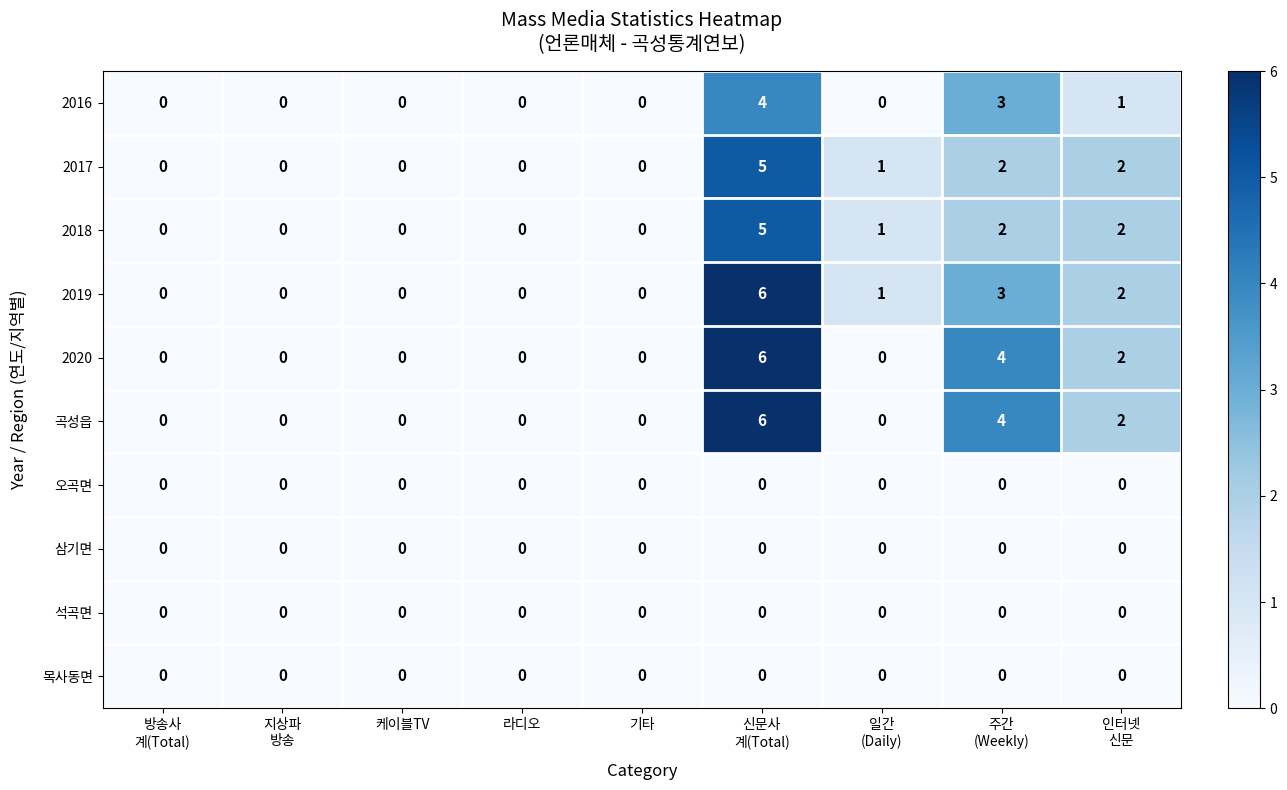

How many values in the 곡성읍 series exceed 0?

3